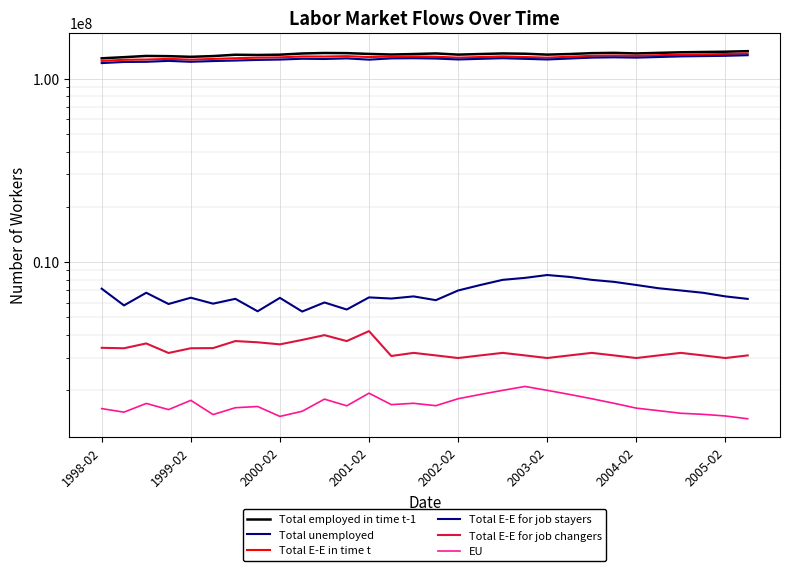

What are all the series names shown in the legend?

Total employed in time t-1, Total unemployed, Total E-E in time t, Total E-E for job stayers, Total E-E for job changers, EU